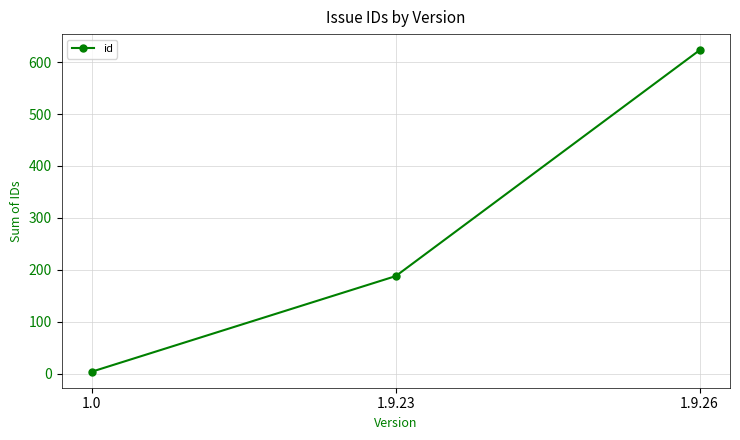

Which has a higher value, 1.9.26 or 1.0?

1.9.26